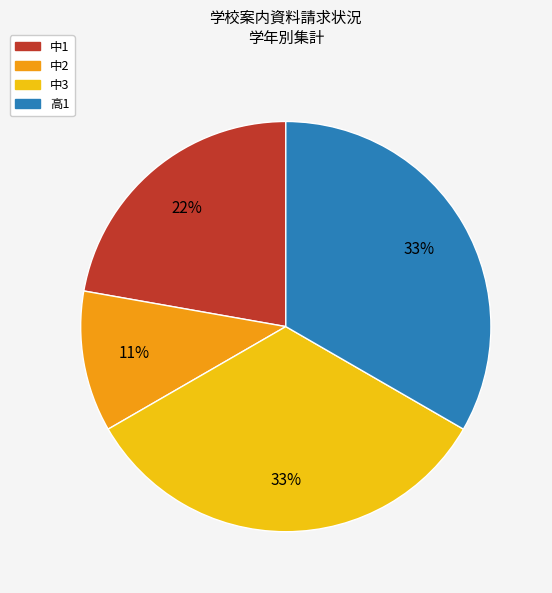

Which has a higher value, 中1 or 中3?

中3